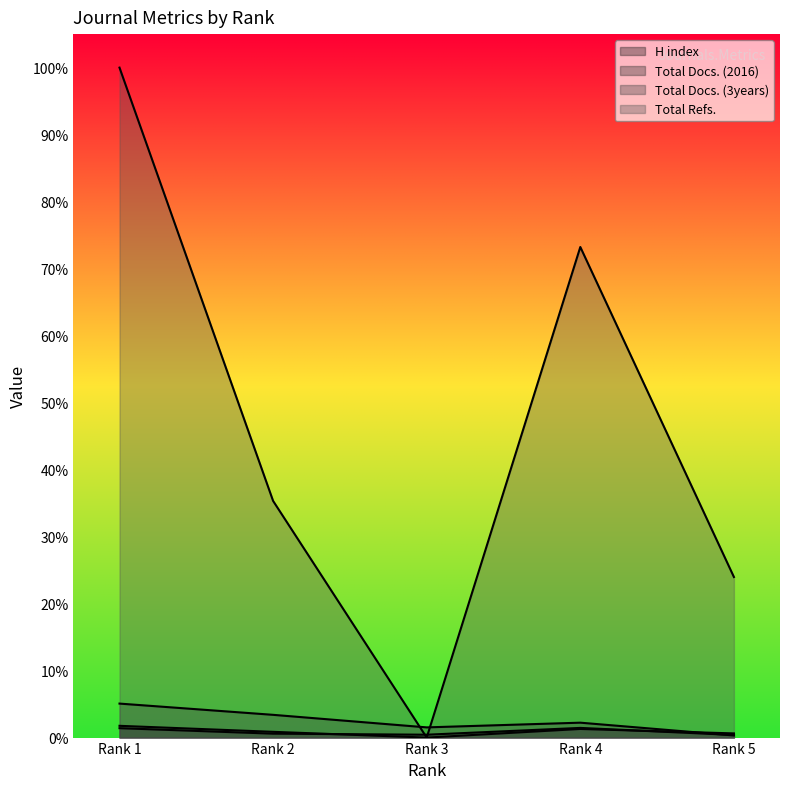

Which category has the highest value in the Total Refs. series?

Rank 1